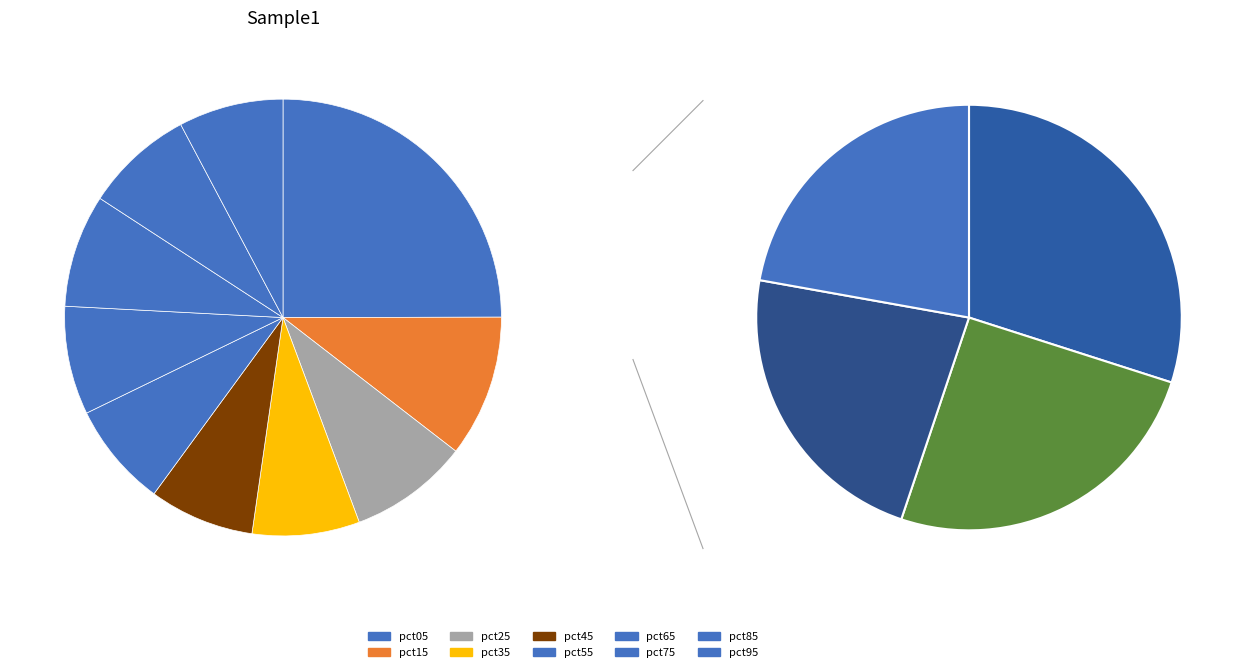

Rank the categories by value from highest to lowest.

pct05, pct15, pct25, pct75, pct85, pct65, pct35, pct45, pct95, pct55